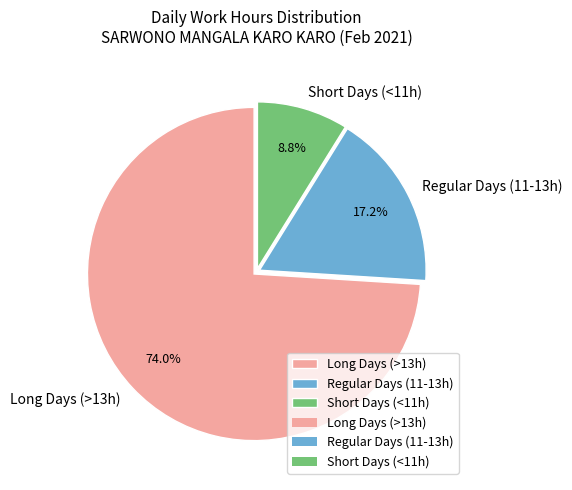

Which slice is the smallest?

Short Days (<11h)